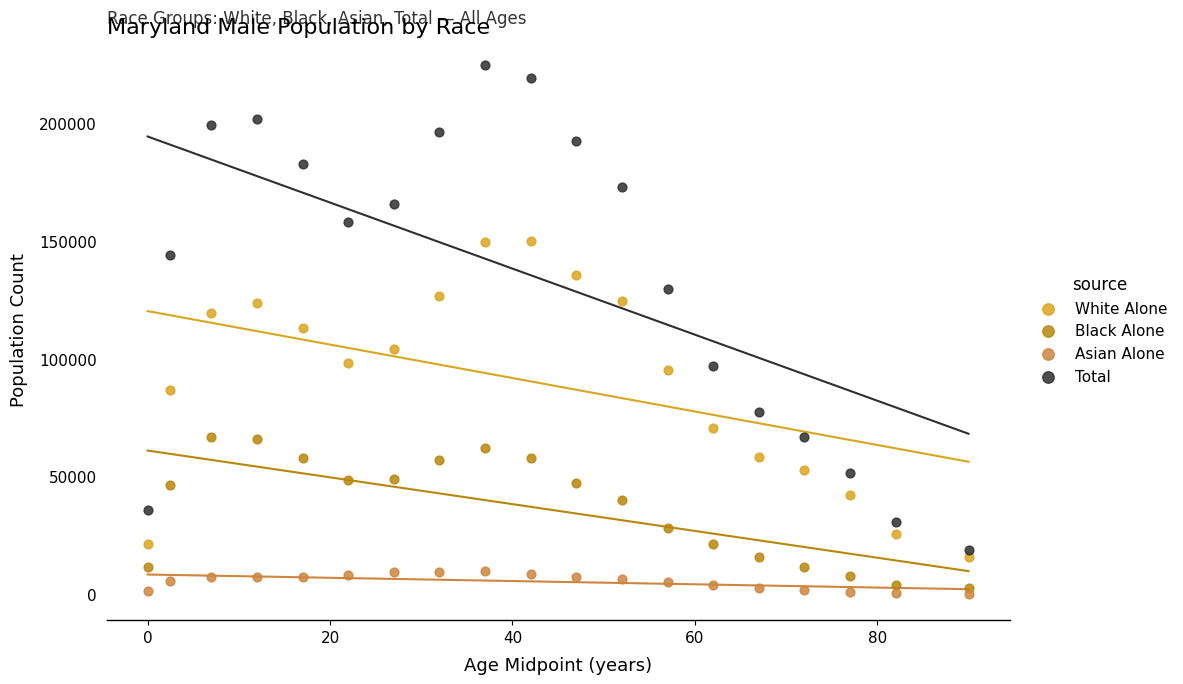

What are all the series names shown in the legend?

White Alone, Black Alone, Asian Alone, Total